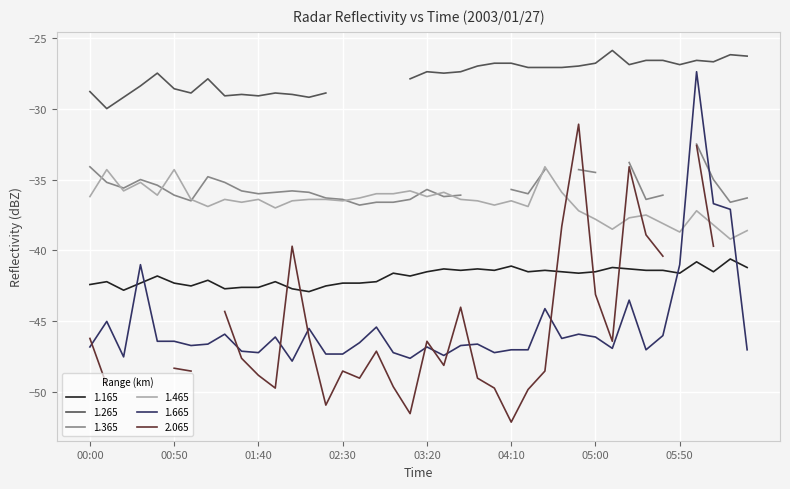

How many times do 1.665 and 1.165 cross each other?

4